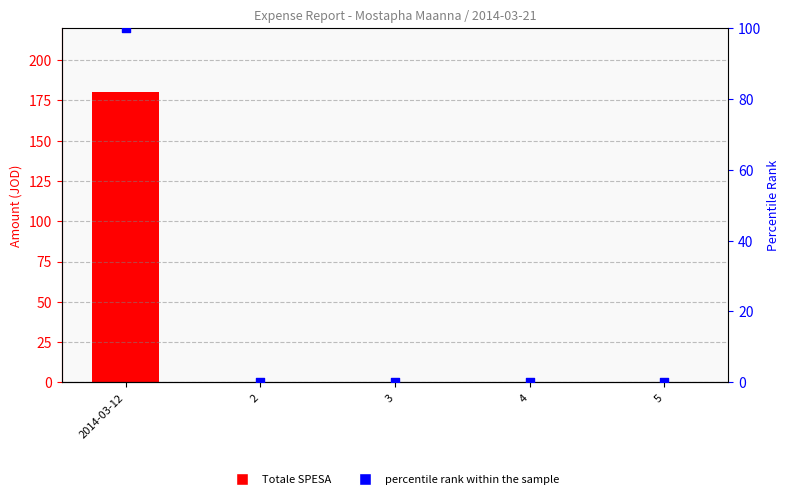

At which category is the sum across all series the highest?

2014-03-12